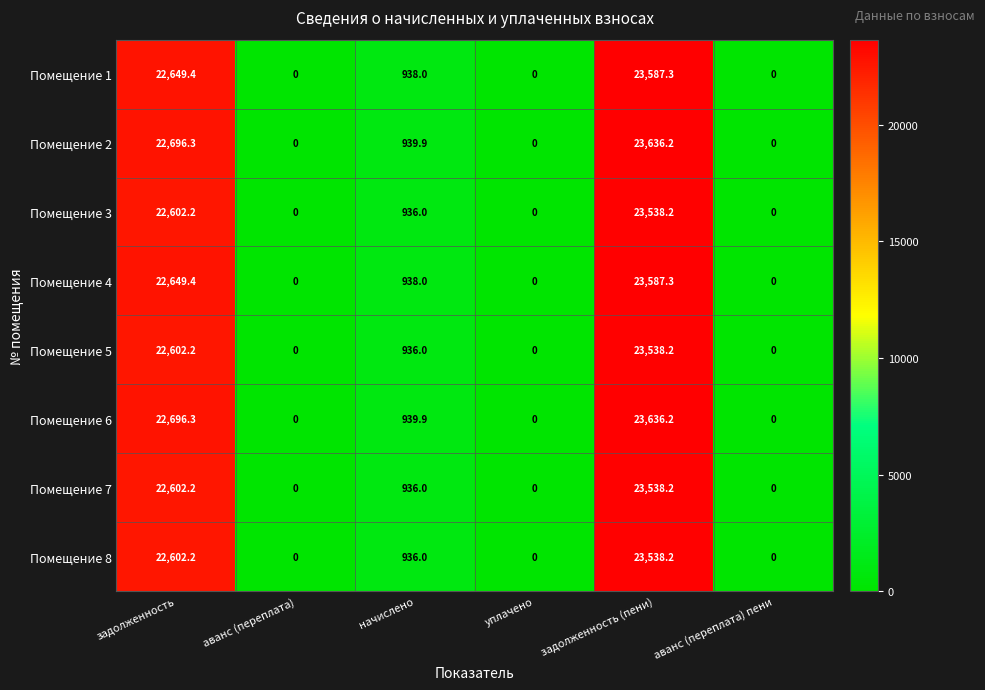

What is the sum of all Помещение 8 values?

47076.4